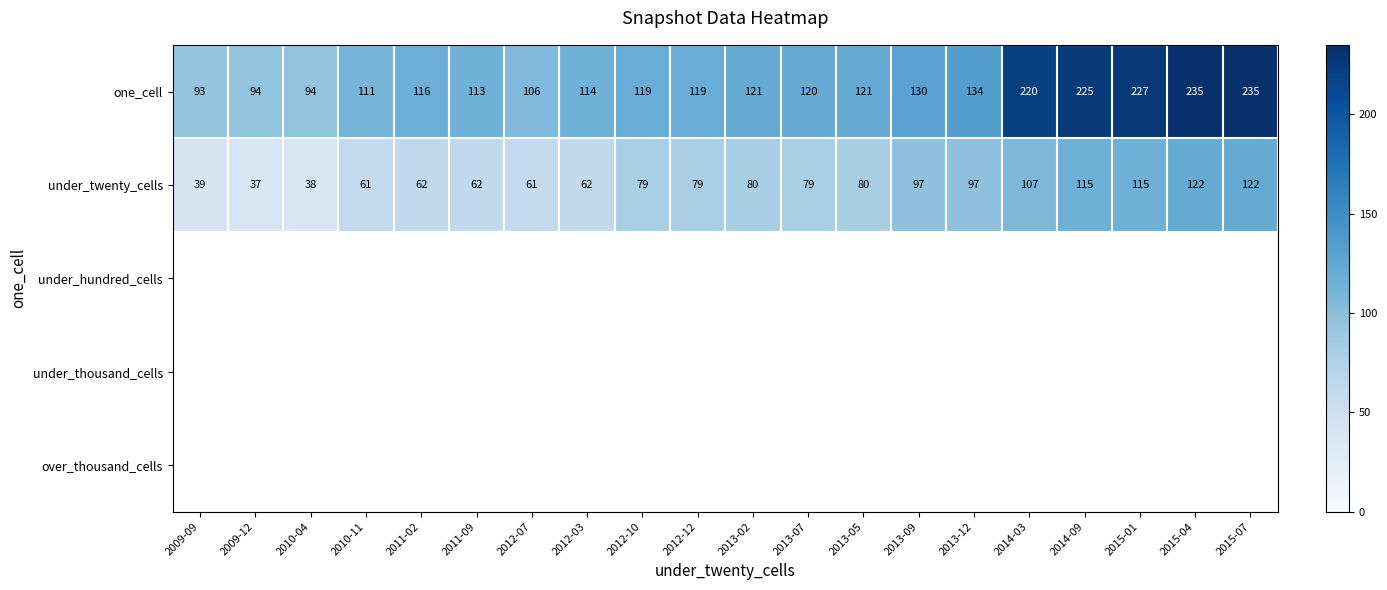

Which category has the lowest value in the one_cell series?

2009-09